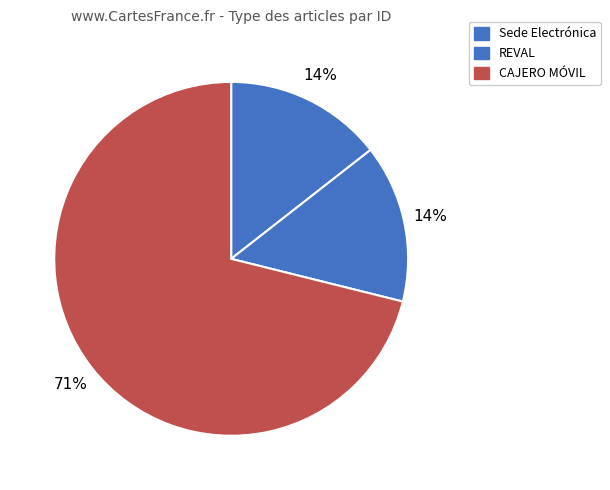

The REVAL slice represents 7% of the pie. True or false?

False